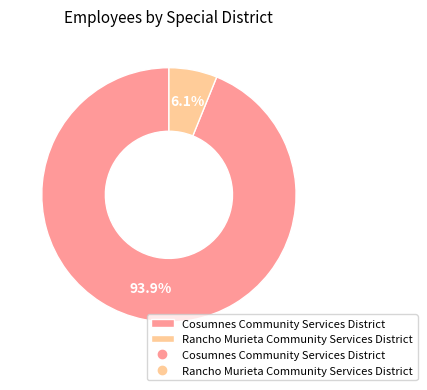

Is there any slice that represents more than half of the pie?

Yes